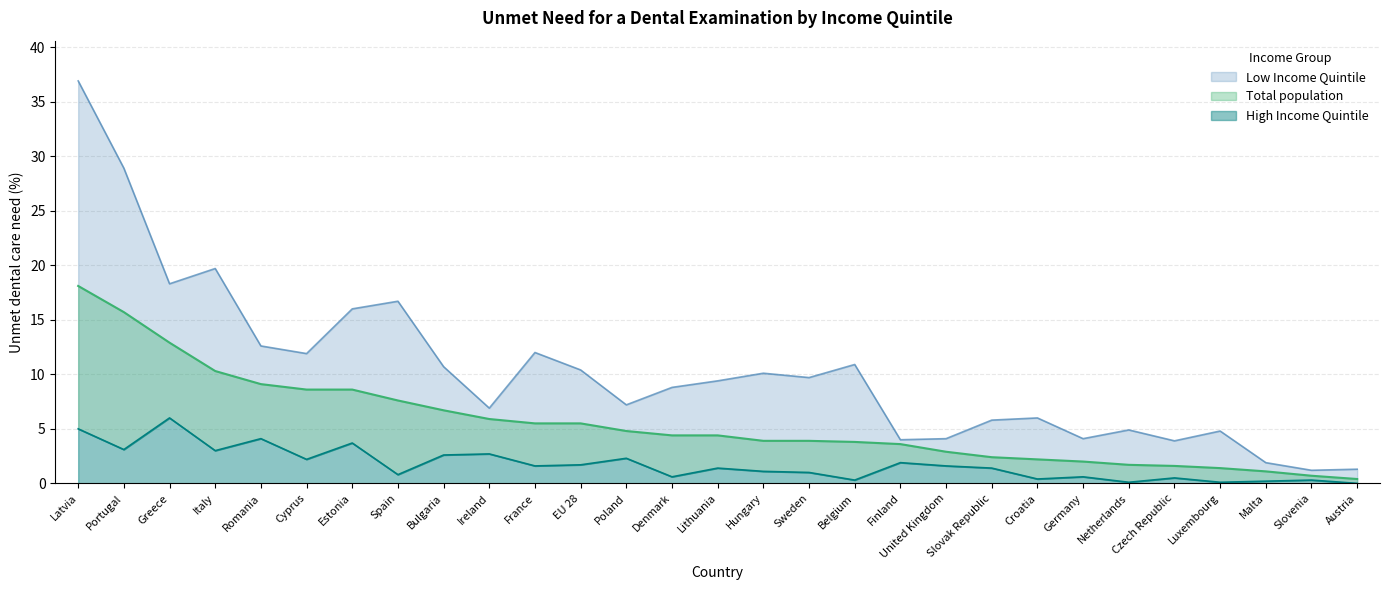

True or false: High Income Quintile has a value of 0.6 at France.

False